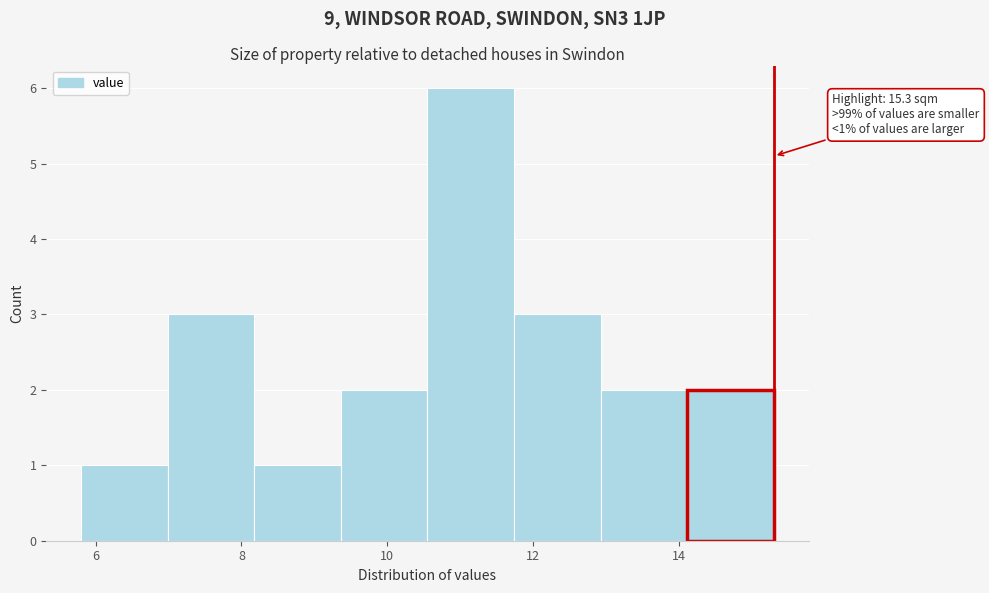

Over which range of the x-axis is the bar tallest?

10.6 to 11.8